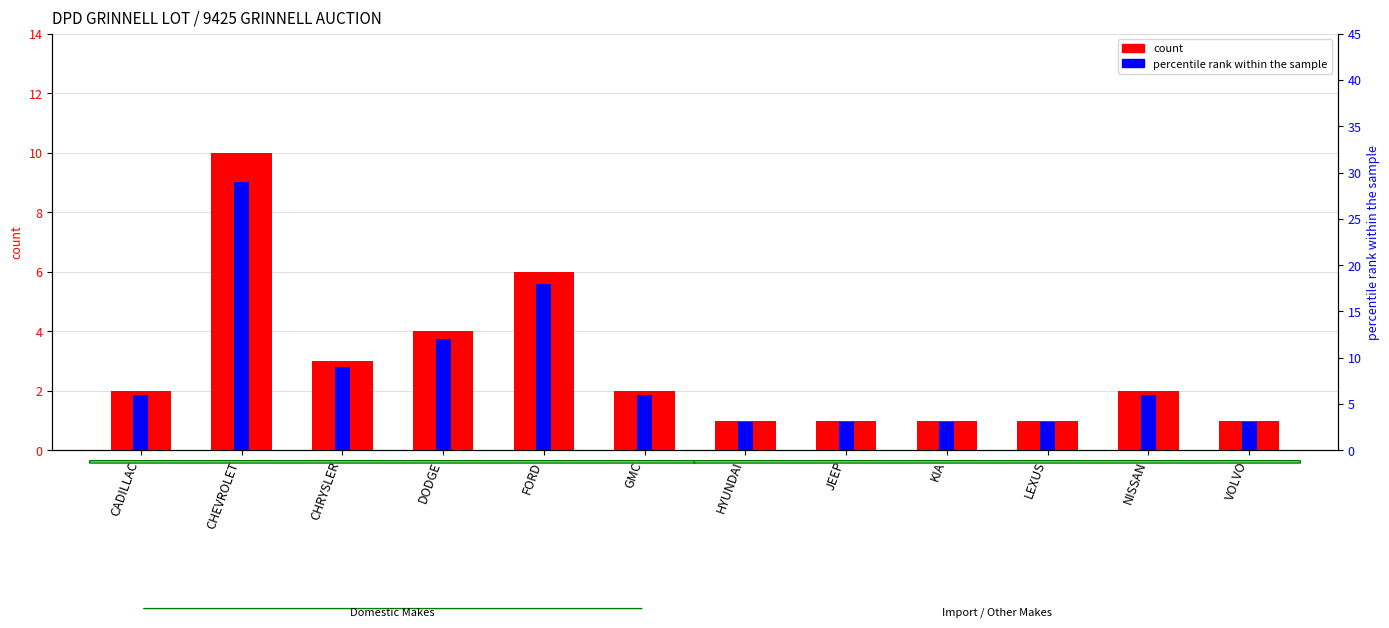

How many count values are between 1 and 4?

10